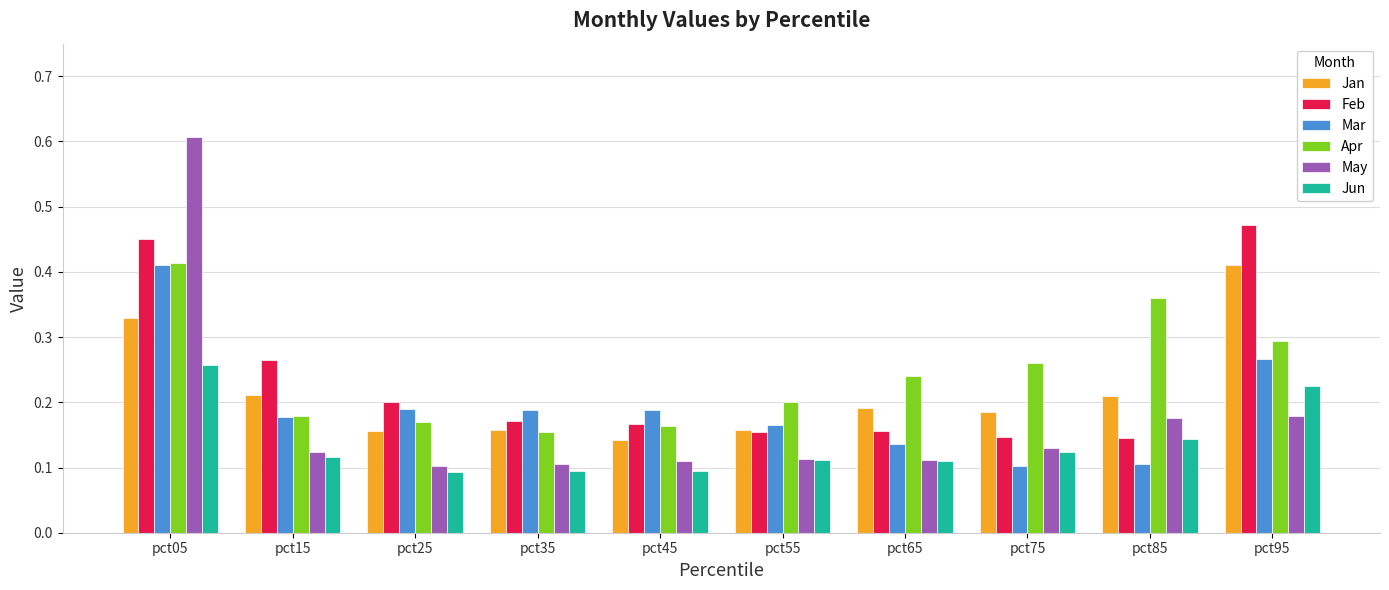

Which series changed the most between pct05 and pct85?

May